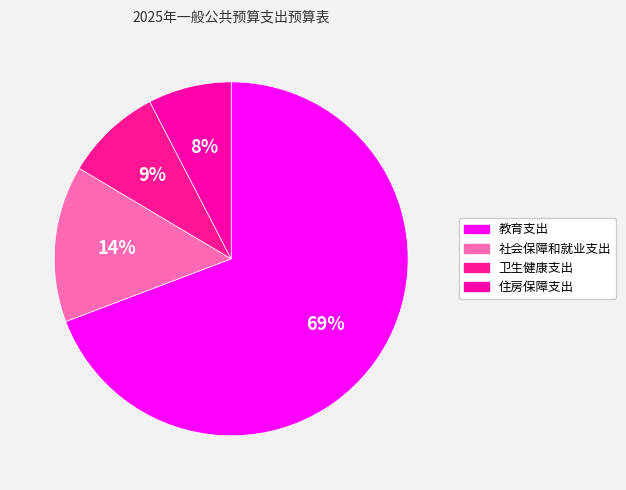

To the nearest percent, what is the combined percentage of 社会保障和就业支出 and 卫生健康支出?

23%